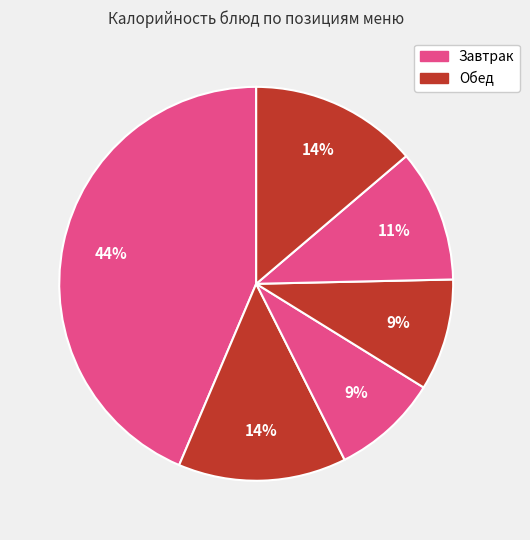

How many slices are in this pie chart?

6